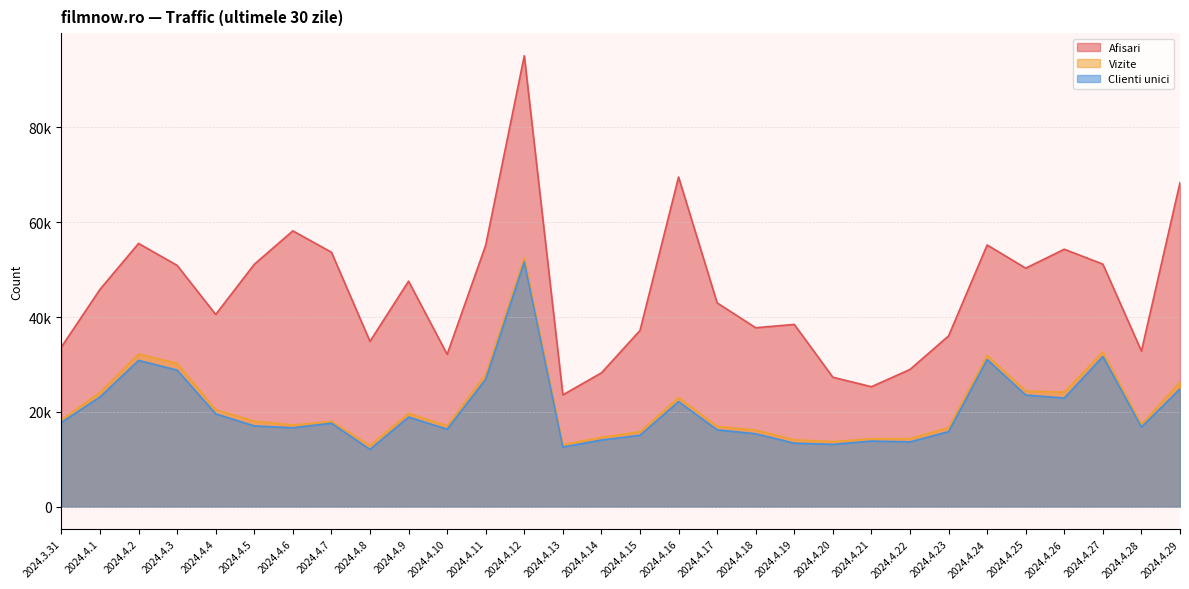

True or false: Clienti unici and Vizite intersect in this chart.

False